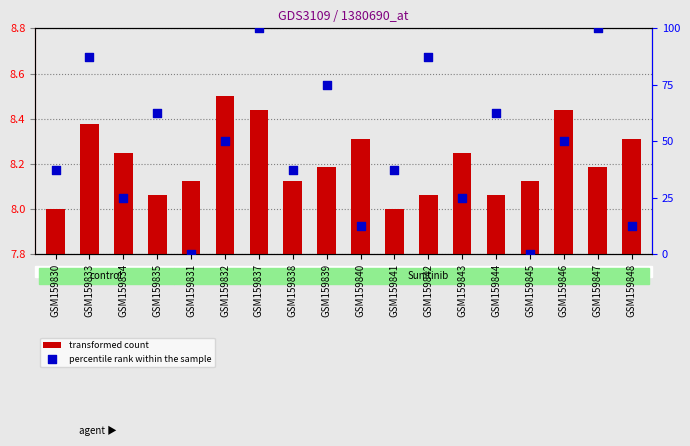

What is the total value across all series at GSM159837?

108.4